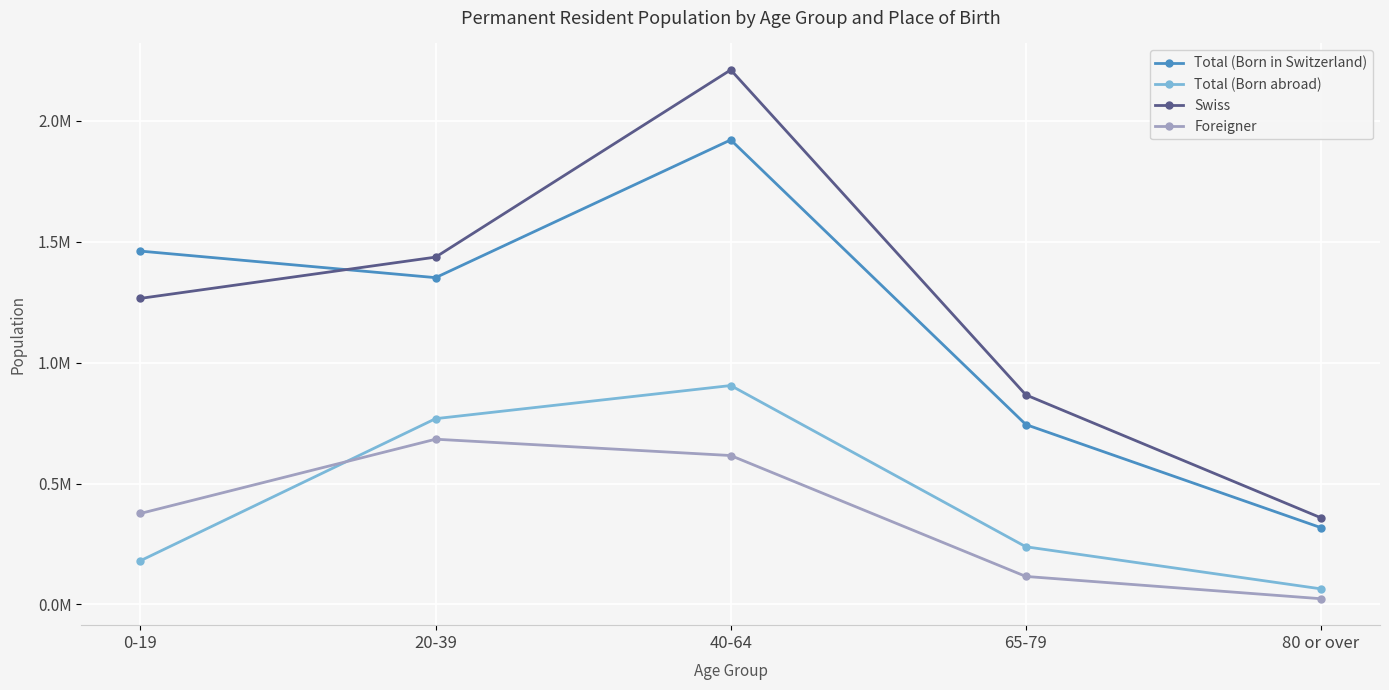

True or false: Total (Born in Switzerland) and Total (Born abroad) cross at least once.

False